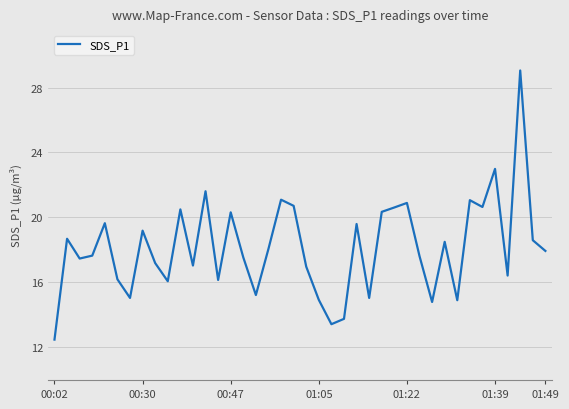

What is the greatest value displayed?

29.1